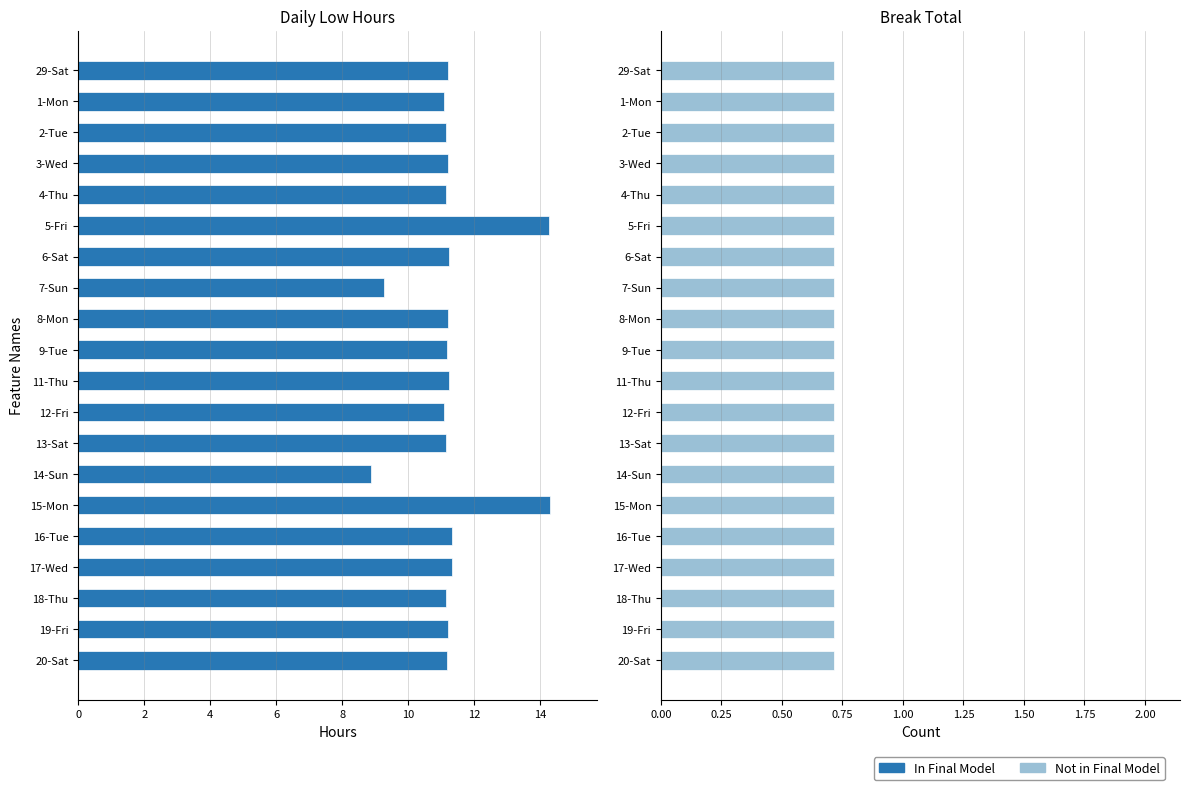

Is it true that the value at 11-Thu is 4.4?

False